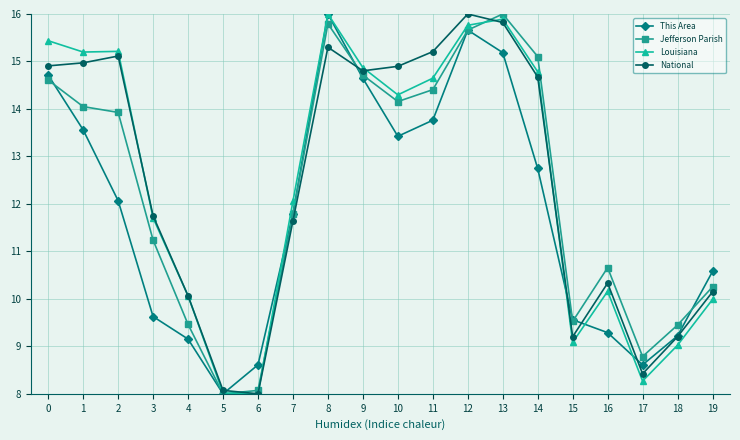

What is the greatest value displayed?

16.0